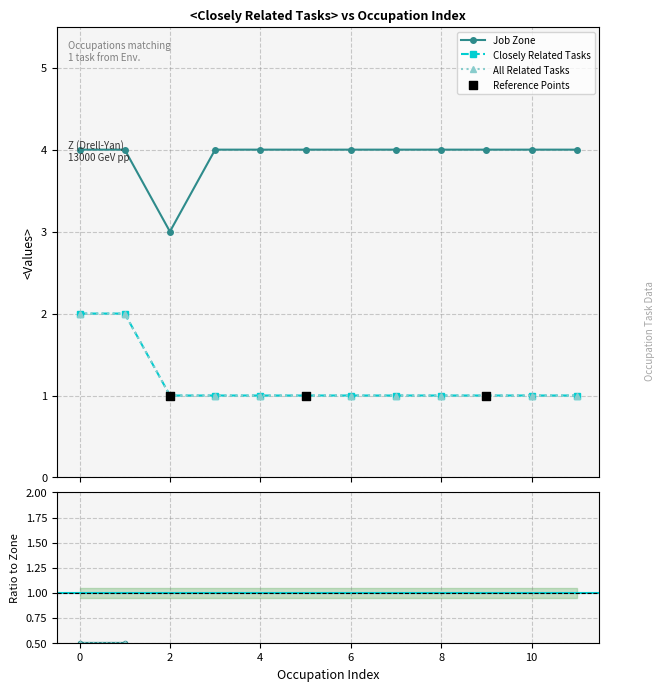

Which series has the largest total across all categories?

Job Zone